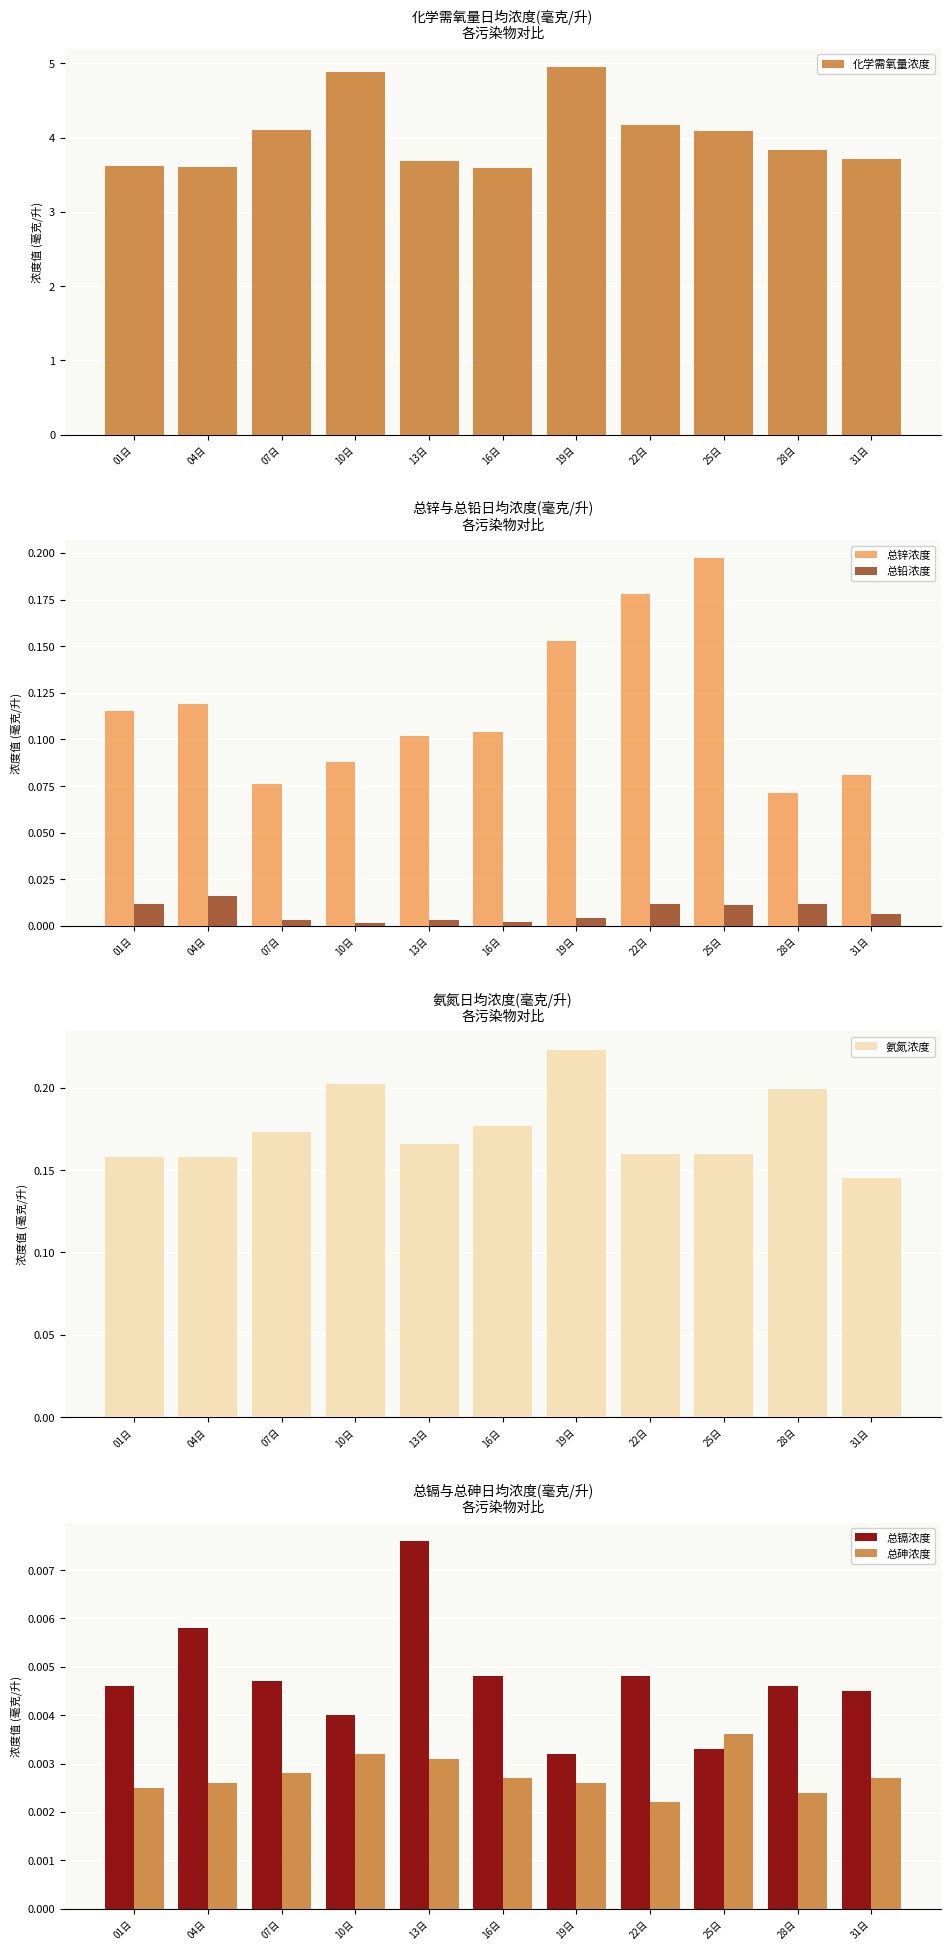

List the series in order of their peak value, lowest first.

总砷浓度, 总镉浓度, 总铅浓度, 总锌浓度, 氨氮浓度, 化学需氧量浓度